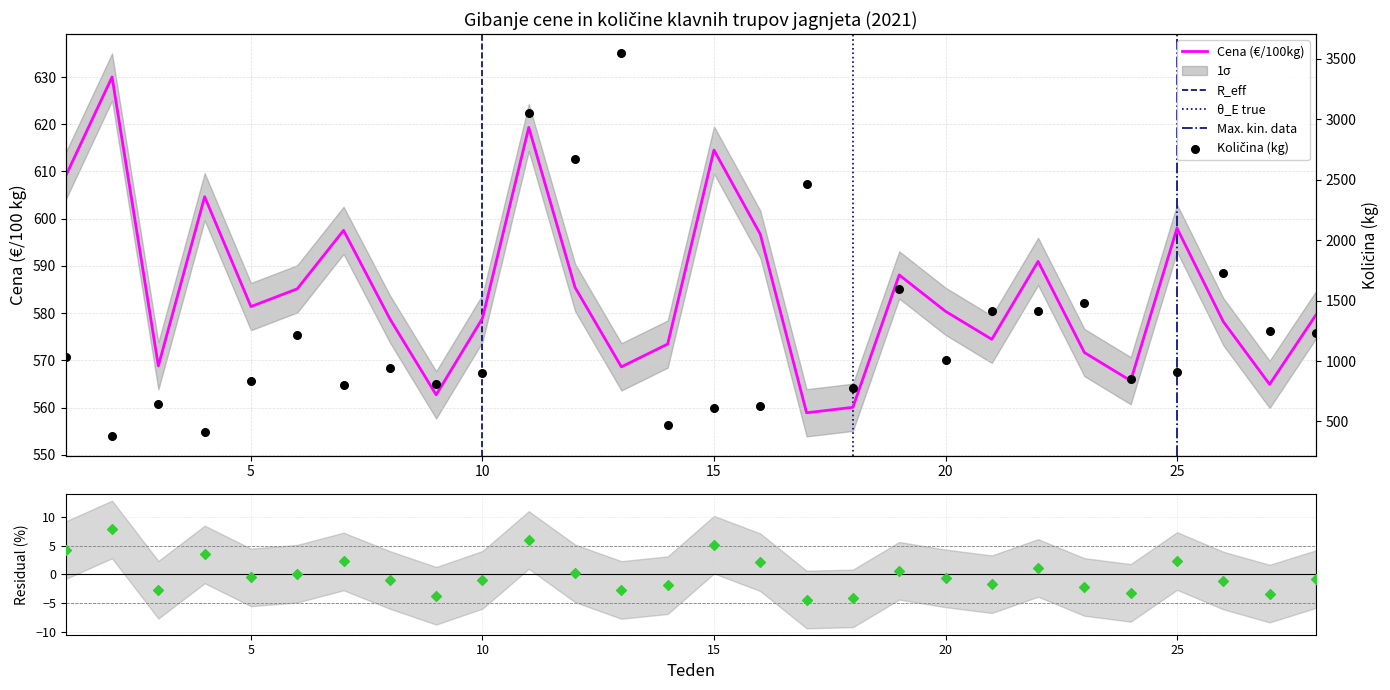

Which series contains the lowest Y value?

Količina (kg)